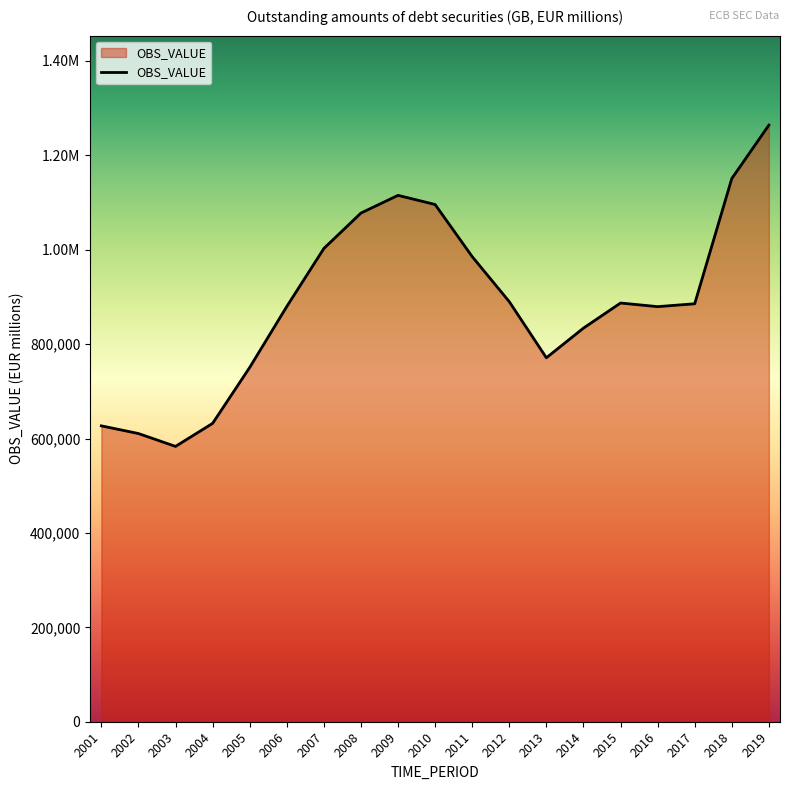

What is the change in value from 2010 to 2017?

-210307.8